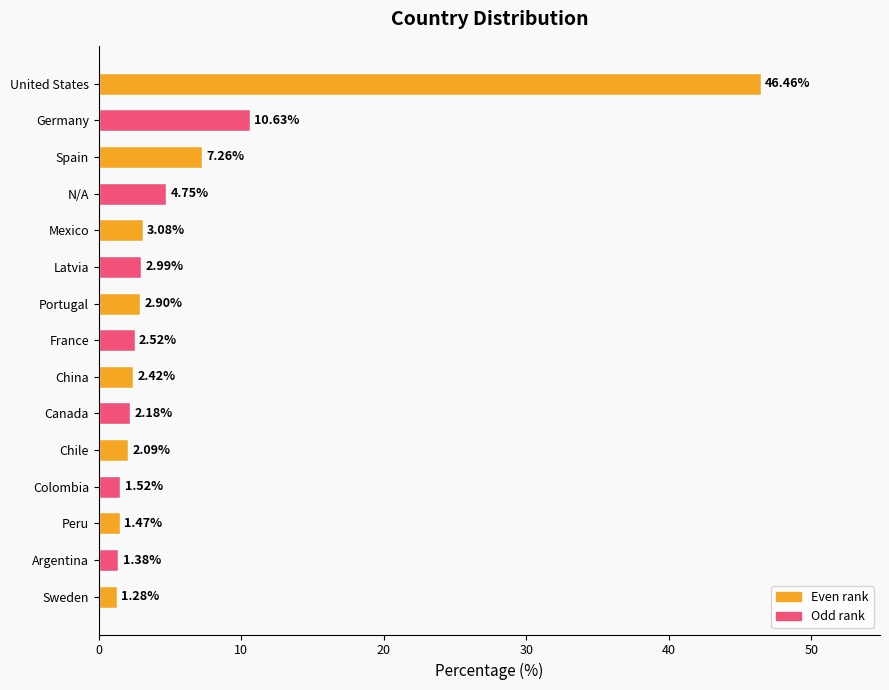

Are the bars horizontal?

Yes